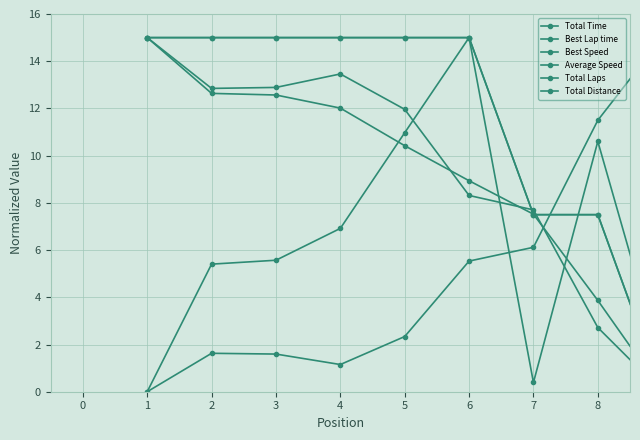

Does the chart have visible grid lines?

Yes